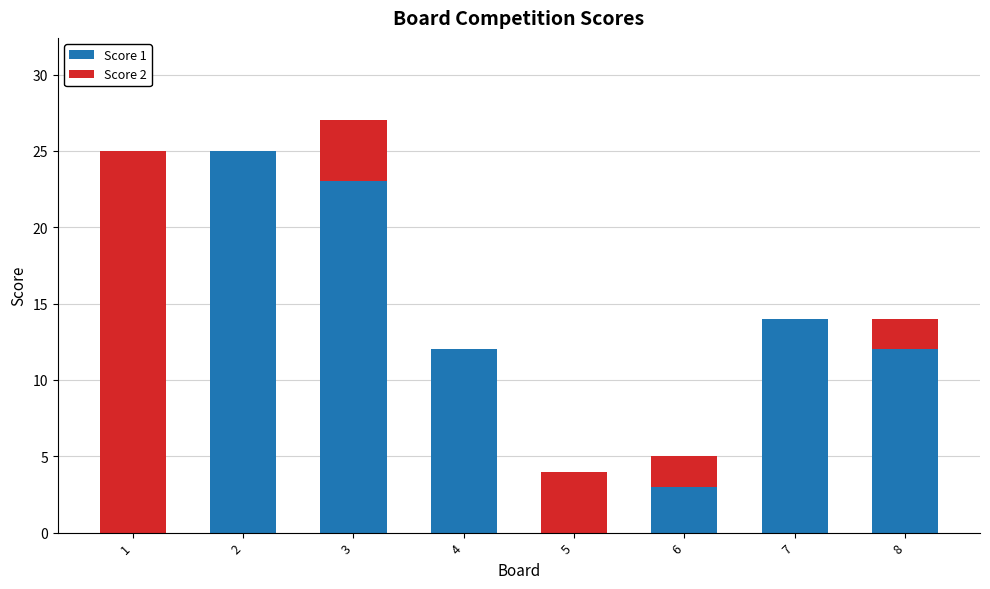

What is the sum of all Score 1 values?

89